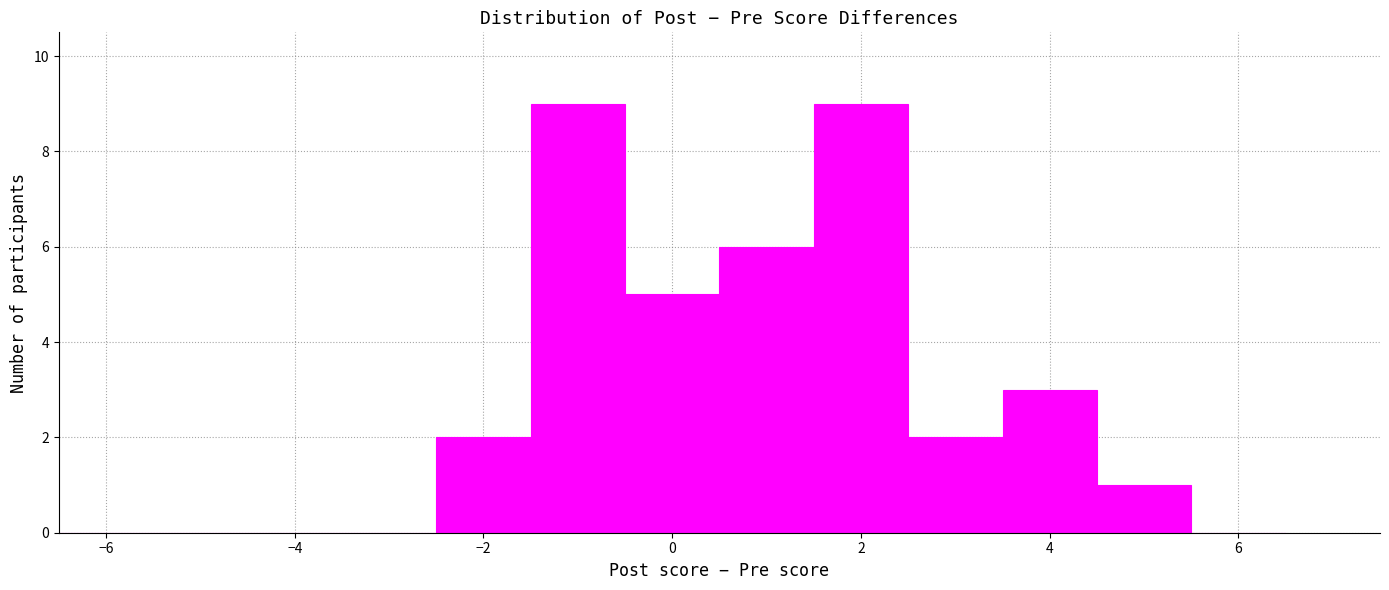

Reading left to right, list every bar in this chart as the range it spans on the x-axis followed by its height. Neither the bar edges nor the heights are printed on the chart, so give them approximately, as read against the axes.

-6.5 to -5.5: 0
-5.5 to -4.5: 0
-4.5 to -3.5: 0
-3.5 to -2.5: 0
-2.5 to -1.5: 2
-1.5 to -0.5: 9
-0.5 to 0.5: 5
0.5 to 1.5: 6
1.5 to 2.5: 9
2.5 to 3.5: 2
3.5 to 4.5: 3
4.5 to 5.5: 1
5.5 to 6.5: 0